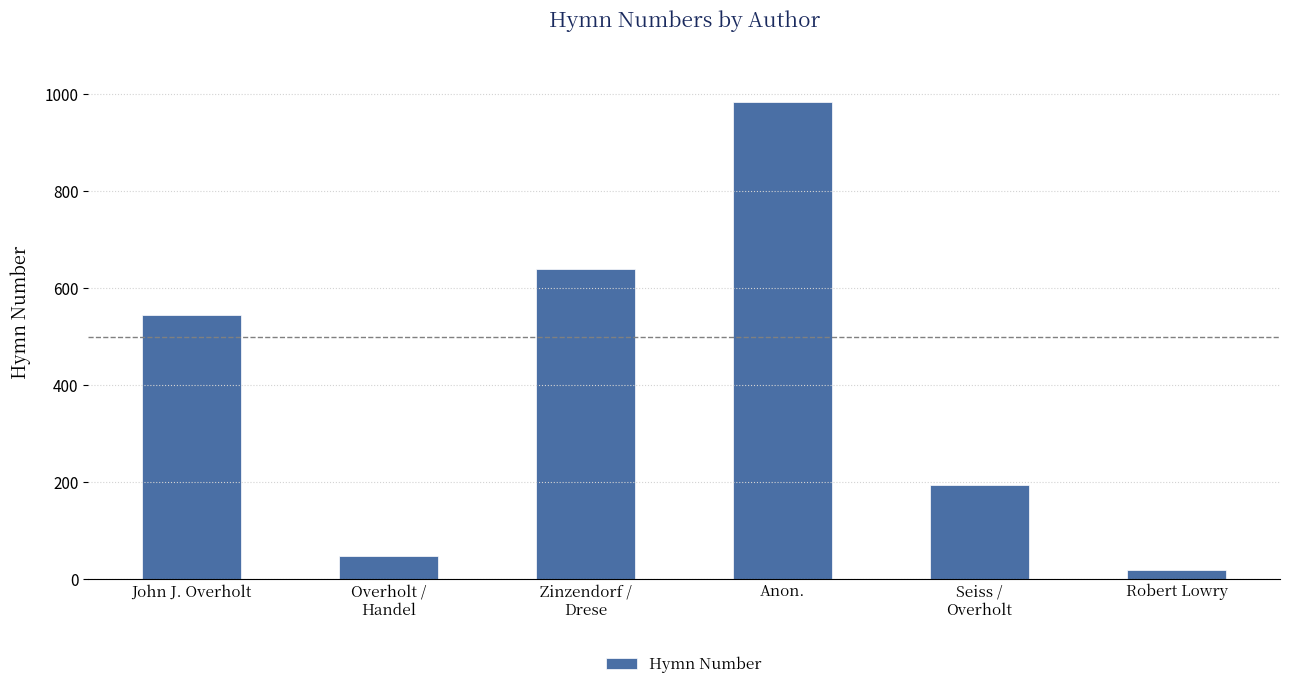

Reading left to right, list all the values displayed in this chart.

544	47	640	984	193	19